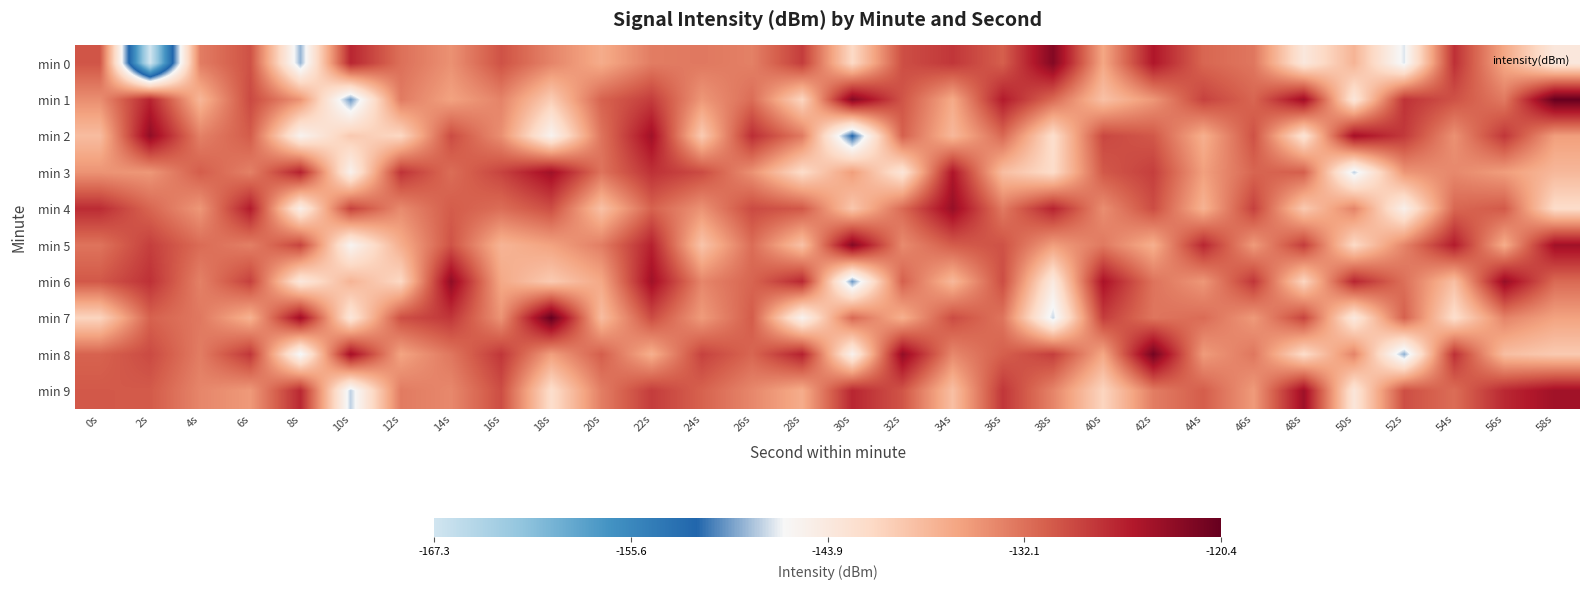

Reading left to right, list all the values displayed in this chart.

min 0: 0s=-130.1	2s=-167.3	4s=-133.0	6s=-129.8	8s=-148.8	10s=-126.6	12s=-132.1	14s=-134.6	16s=-129.9	18s=-133.6	20s=-136.8	22s=-133.0	24s=-132.7	26s=-133.3	28s=-128.3	30s=-141.3	32s=-129.6	34s=-127.9	36s=-130.8	38s=-122.4	40s=-136.3	42s=-125.5	44s=-131.4	46s=-132.6	48s=-143.6	50s=-137.5	52s=-147.1	54s=-127.4	56s=-136.4	58s=-143.6
min 1: 0s=-134.3	2s=-126.5	4s=-137.7	6s=-129.2	8s=-134.8	10s=-149.8	12s=-132.9	14s=-135.9	16s=-133.5	18s=-139.9	20s=-131.1	22s=-128.3	24s=-135.0	26s=-131.8	28s=-140.8	30s=-122.6	32s=-130.1	34s=-136.6	36s=-125.9	38s=-131.6	40s=-138.8	42s=-135.0	44s=-128.7	46s=-131.3	48s=-124.3	50s=-143.3	52s=-127.6	54s=-129.9	56s=-132.8	58s=-120.4
min 2: 0s=-138.3	2s=-123.5	4s=-133.4	6s=-130.6	8s=-145.6	10s=-139.5	12s=-141.1	14s=-129.4	16s=-134.4	18s=-145.6	20s=-132.3	22s=-124.5	24s=-139.7	26s=-127.2	28s=-132.8	30s=-151.8	32s=-130.9	34s=-137.9	36s=-131.5	38s=-141.9	40s=-129.1	42s=-130.3	44s=-137.0	46s=-129.8	48s=-142.8	50s=-124.6	52s=-128.1	54s=-134.6	56s=-127.9	58s=-135.6
min 3: 0s=-134.8	2s=-135.0	4s=-130.7	6s=-133.3	8s=-126.3	10s=-145.3	12s=-127.6	14s=-131.9	16s=-128.8	18s=-124.4	20s=-132.3	22s=-127.5	24s=-129.4	26s=-134.6	28s=-141.6	30s=-135.5	32s=-143.1	34s=-125.4	36s=-138.4	38s=-141.6	40s=-130.3	42s=-128.5	44s=-135.7	46s=-131.2	48s=-130.8	50s=-147.8	52s=-134.9	54s=-133.9	56s=-135.5	58s=-137.9
min 4: 0s=-127.1	2s=-131.3	4s=-135.0	6s=-125.8	8s=-144.8	10s=-128.6	12s=-134.1	14s=-130.6	16s=-131.9	18s=-129.6	20s=-138.8	22s=-131.0	24s=-134.7	26s=-129.3	28s=-130.3	30s=-139.3	32s=-131.6	34s=-123.9	36s=-132.8	38s=-126.4	40s=-134.3	42s=-129.5	44s=-137.4	46s=-128.6	48s=-139.6	50s=-133.5	52s=-145.1	54s=-131.4	56s=-130.4	58s=-141.6
min 5: 0s=-132.3	2s=-128.5	4s=-131.7	6s=-133.2	8s=-128.8	10s=-145.8	12s=-136.9	14s=-129.9	16s=-137.5	18s=-135.9	20s=-133.1	22s=-126.3	24s=-139.0	26s=-131.8	28s=-138.8	30s=-122.6	32s=-134.1	34s=-130.6	36s=-129.9	38s=-135.6	40s=-132.8	42s=-137.0	44s=-126.7	46s=-135.3	48s=-128.3	50s=-141.3	52s=-133.6	54s=-125.9	56s=-136.8	58s=-124.4
min 6: 0s=-130.3	2s=-127.5	4s=-133.4	6s=-128.6	8s=-143.6	10s=-137.5	12s=-141.1	14s=-123.4	16s=-136.4	18s=-139.6	20s=-136.3	22s=-124.5	24s=-133.7	26s=-131.2	28s=-126.8	30s=-149.8	32s=-130.9	34s=-137.9	36s=-129.5	38s=-143.9	40s=-125.1	42s=-132.3	44s=-135.0	46s=-127.8	48s=-140.8	50s=-126.6	52s=-132.1	54s=-138.6	56s=-123.9	58s=-131.6
min 7: 0s=-140.8	2s=-131.0	4s=-132.7	6s=-137.3	8s=-124.3	10s=-143.3	12s=-129.6	14s=-127.9	16s=-134.8	18s=-120.4	20s=-138.3	22s=-129.5	24s=-135.4	26s=-130.6	28s=-145.6	30s=-131.5	32s=-137.1	34s=-129.4	36s=-132.4	38s=-147.6	40s=-128.3	42s=-132.5	44s=-131.7	46s=-135.2	48s=-128.8	50s=-143.8	52s=-130.9	54s=-141.9	56s=-133.5	58s=-135.9
min 8: 0s=-131.1	2s=-129.3	4s=-133.0	6s=-127.8	8s=-146.8	10s=-124.6	12s=-136.1	14s=-132.6	16s=-127.9	18s=-135.6	20s=-130.8	22s=-137.0	24s=-128.7	26s=-131.3	28s=-126.3	30s=-145.3	32s=-123.6	34s=-133.9	36s=-130.8	38s=-128.4	40s=-136.3	42s=-121.5	44s=-135.4	46s=-132.6	48s=-141.6	50s=-133.5	52s=-149.1	54s=-127.4	56s=-138.4	58s=-139.6
min 9: 0s=-130.3	2s=-130.5	4s=-133.7	6s=-135.2	8s=-126.8	10s=-147.8	12s=-132.9	14s=-133.9	16s=-129.5	18s=-141.9	20s=-133.1	22s=-128.3	24s=-131.0	26s=-133.8	28s=-136.8	30s=-126.6	32s=-130.1	34s=-138.6	36s=-127.9	38s=-133.6	40s=-140.8	42s=-133.0	44s=-130.7	46s=-135.3	48s=-124.3	50s=-143.3	52s=-129.6	54s=-131.9	56s=-126.8	58s=-124.4